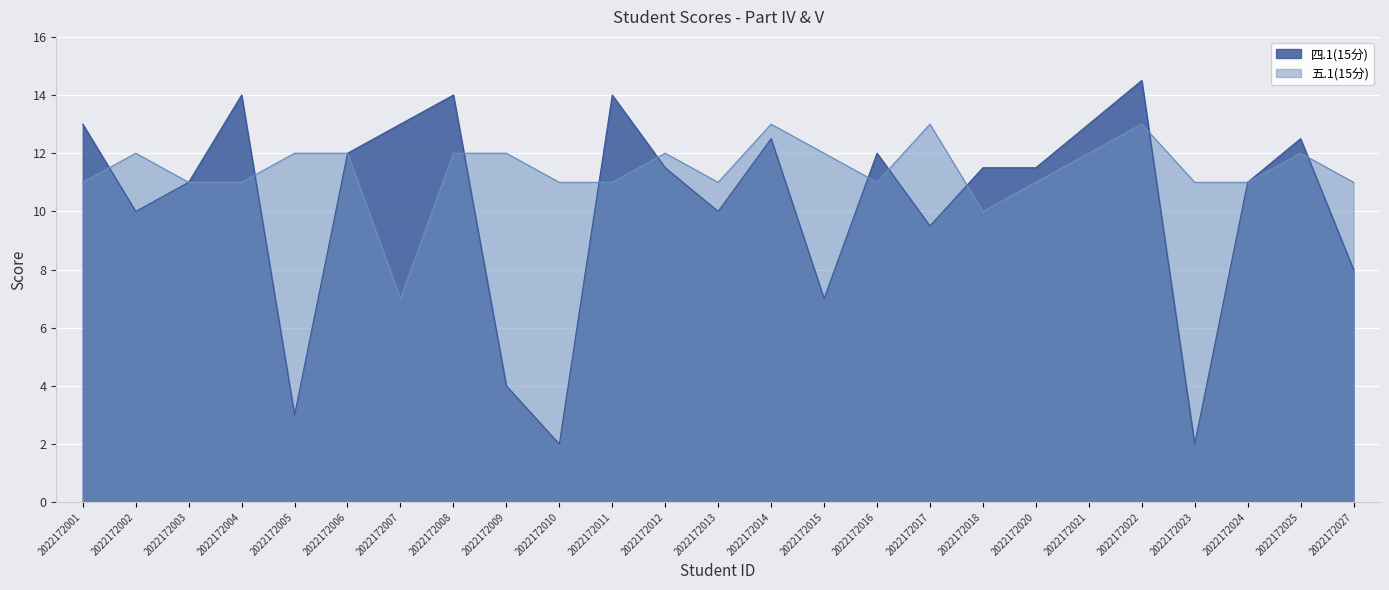

At which label is 五.1(15分) closest to 10?

2022172018